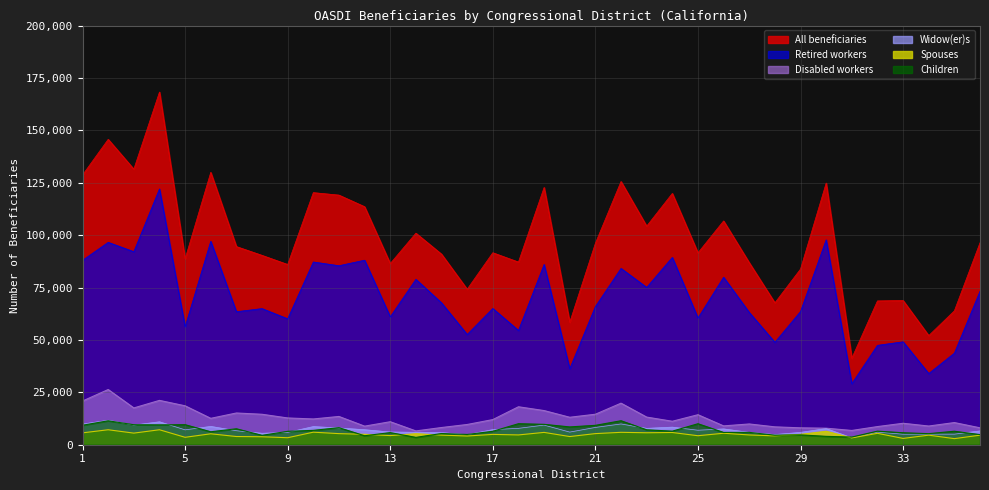

List the labels in order of Widow(er)s value, smallest first.

31, 16, 28, 33, 35, 34, 8, 15, 9, 29, 27, 14, 32, 20, 13, 36, 7, 25, 5, 12, 17, 26, 30, 23, 18, 11, 21, 24, 10, 6, 19, 3, 1, 22, 4, 2